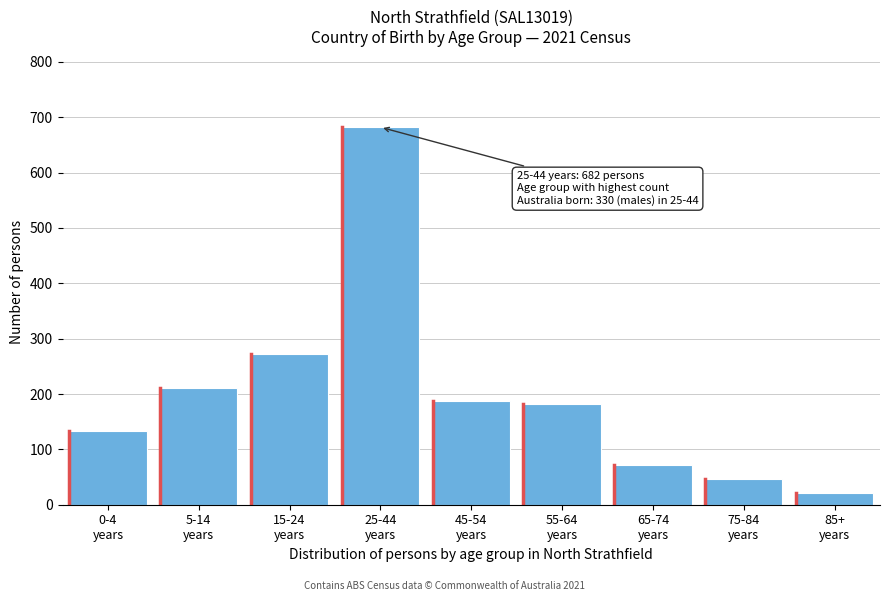

Reading left to right, extract all data points from this chart.

133	211	273	682	187	182	72	47	21